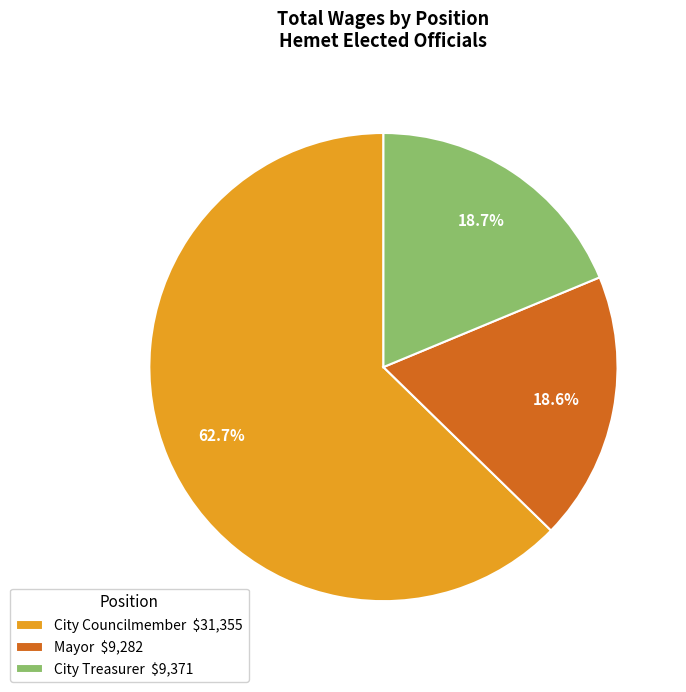

How many segments does this pie chart have?

3